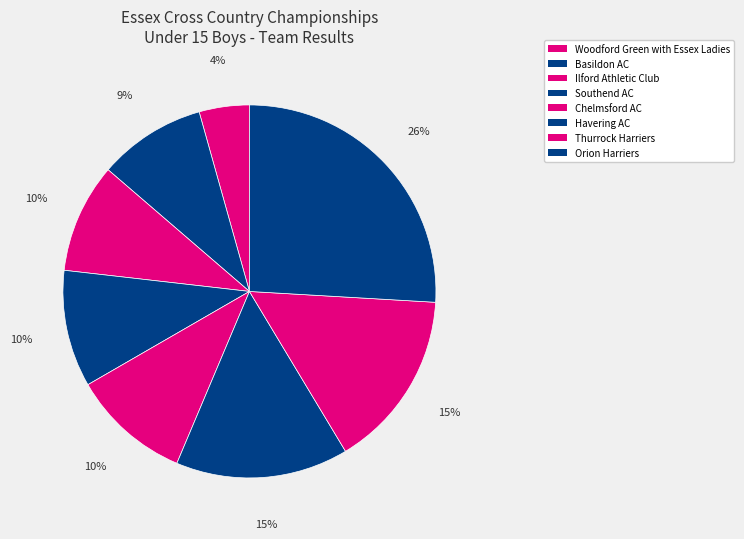

How many segments does this pie chart have?

8